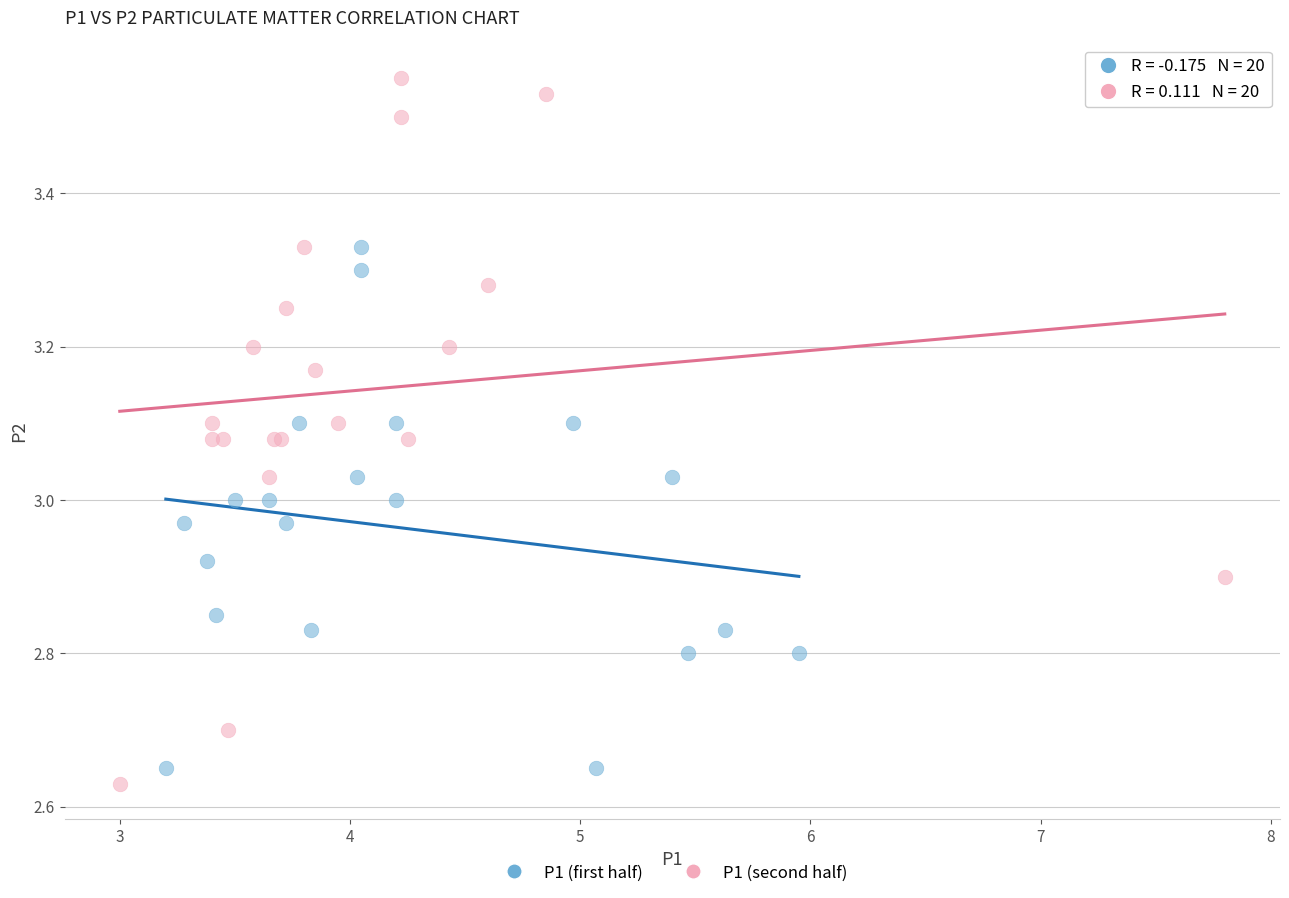

Which series contains the highest Y value?

P1 (second half)